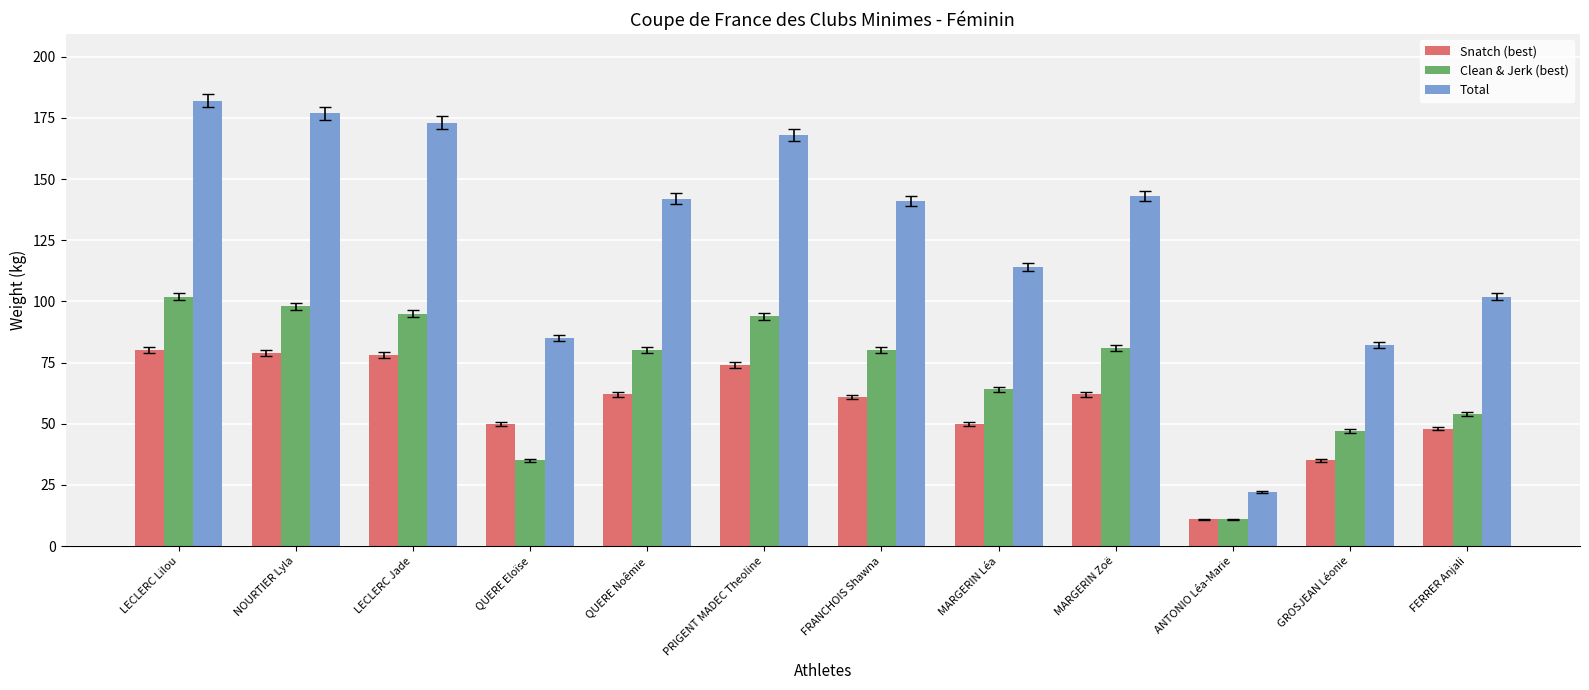

Reading left to right, extract all data points from this chart.

Snatch (best): LECLERC Lilou=80	NOURTIER Lyla=79	LECLERC Jade=78	QUERE Eloïse=50	QUERE Noêmie=62	PRIGENT MADEC Theoline=74	FRANCHOIS Shawna=61	MARGERIN Léa=50	MARGERIN Zoë=62	ANTONIO Léa-Marie=11	GROSJEAN Léonie=35	FERRER Anjali=48
Clean & Jerk (best): LECLERC Lilou=102	NOURTIER Lyla=98	LECLERC Jade=95	QUERE Eloïse=35	QUERE Noêmie=80	PRIGENT MADEC Theoline=94	FRANCHOIS Shawna=80	MARGERIN Léa=64	MARGERIN Zoë=81	ANTONIO Léa-Marie=11	GROSJEAN Léonie=47	FERRER Anjali=54
Total: LECLERC Lilou=182	NOURTIER Lyla=177	LECLERC Jade=173	QUERE Eloïse=85	QUERE Noêmie=142	PRIGENT MADEC Theoline=168	FRANCHOIS Shawna=141	MARGERIN Léa=114	MARGERIN Zoë=143	ANTONIO Léa-Marie=22	GROSJEAN Léonie=82	FERRER Anjali=102